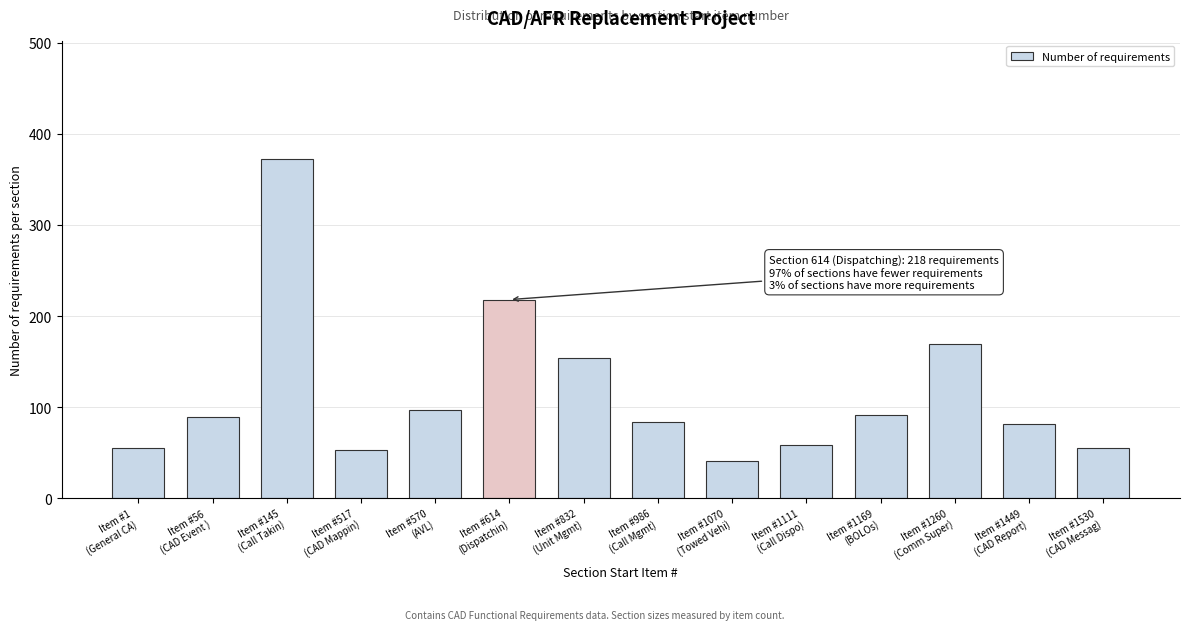

What is the smallest value displayed?

41